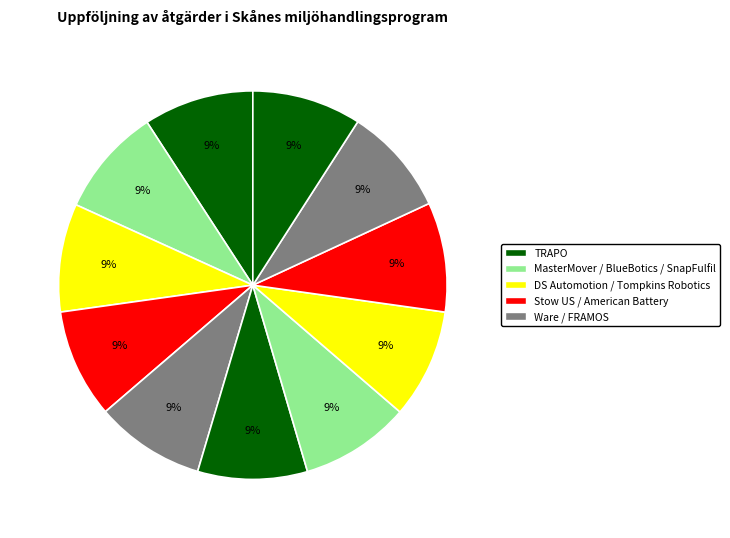

How many segments does this pie chart have?

11